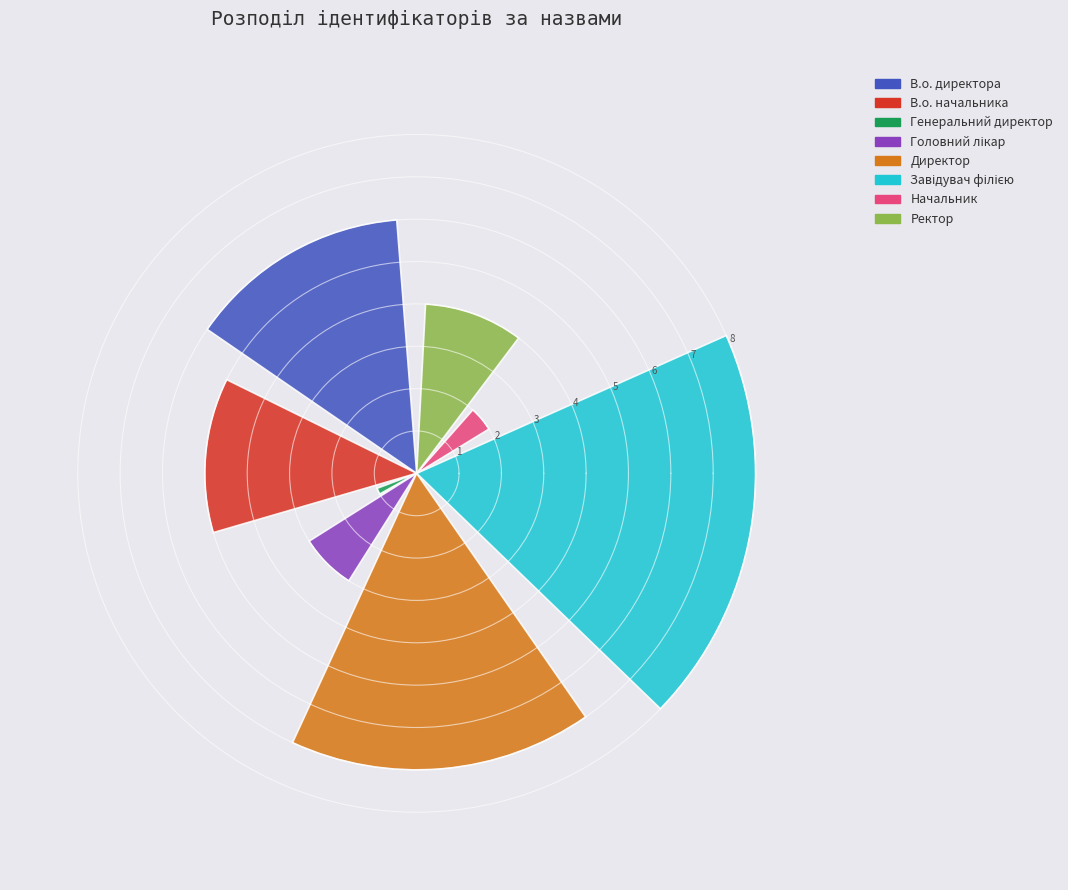

Is Завідувач філією the majority of the pie?

No